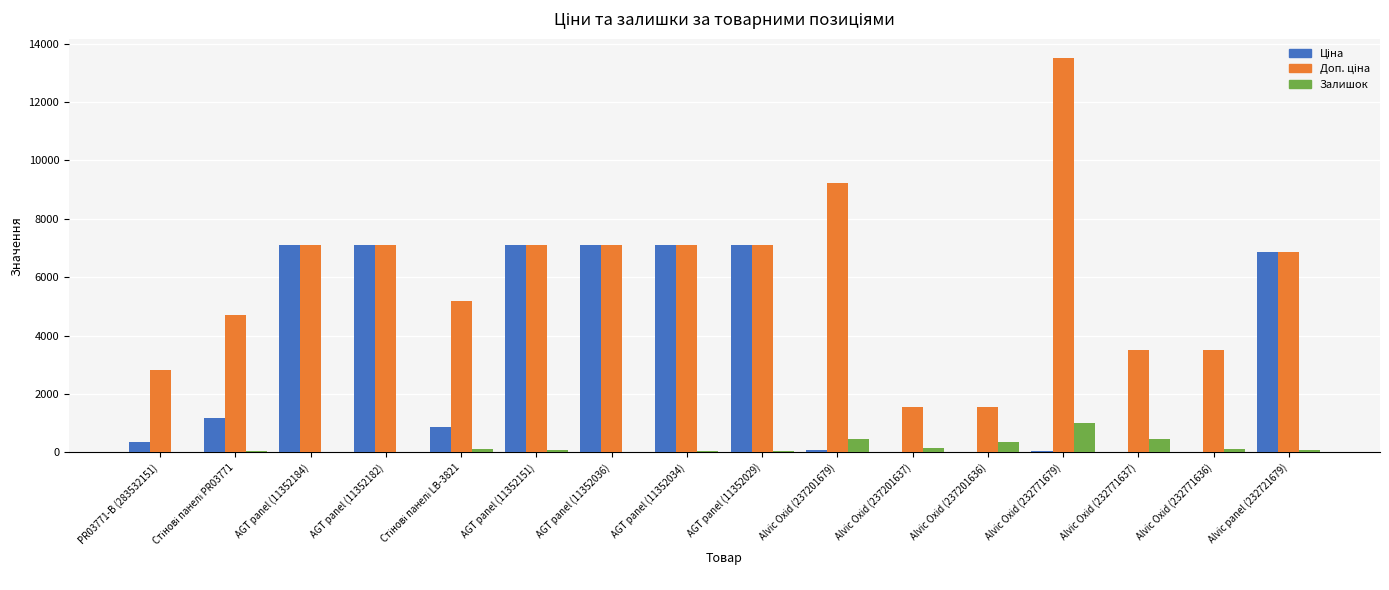

Which label corresponds to the largest value in the chart?

Alvic Oxid (232771679)